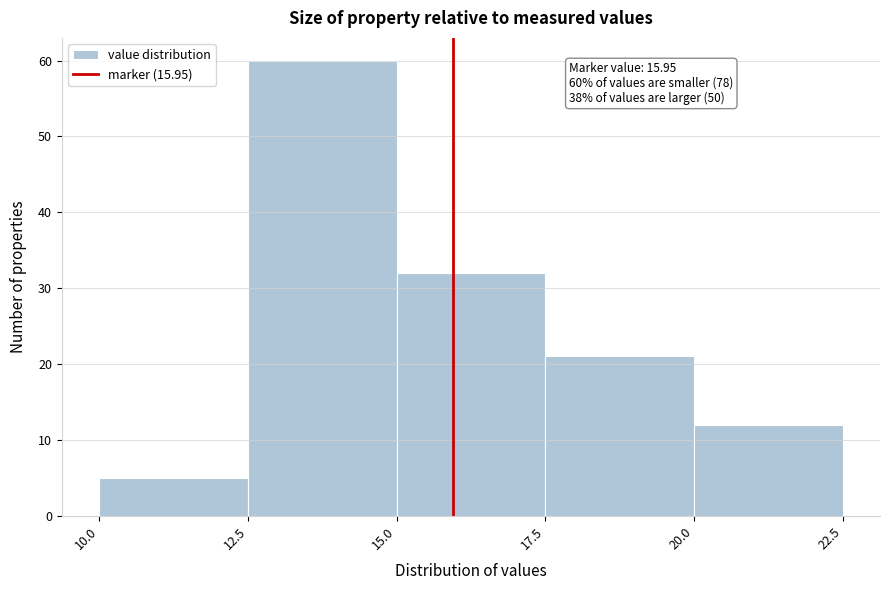

Over which range of the x-axis is the bar tallest?

12.5 to 15.0